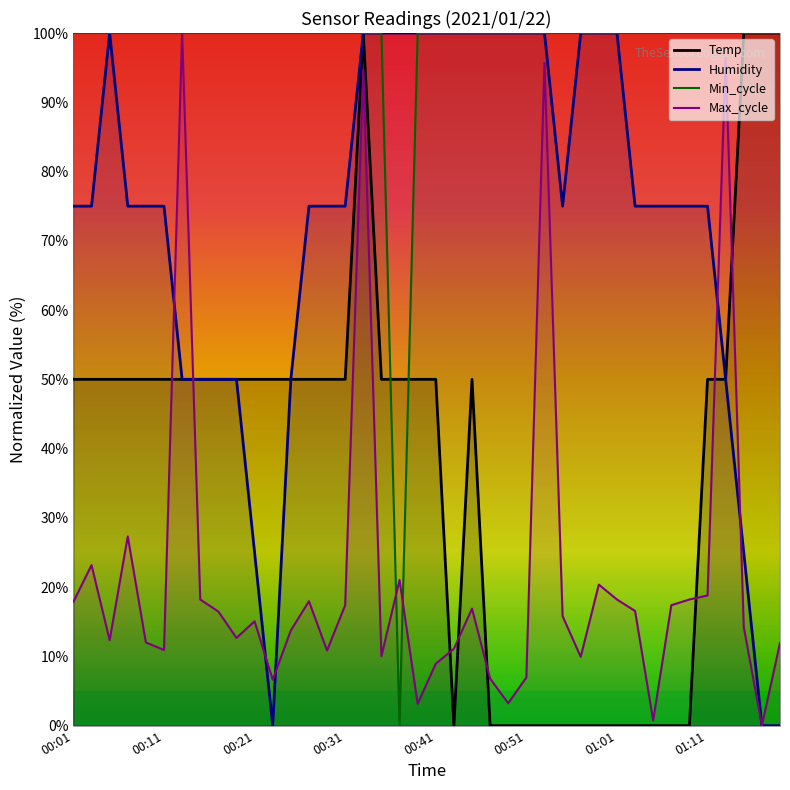

What is the value of the Min_cycle point at the 10th from the left?

100.0